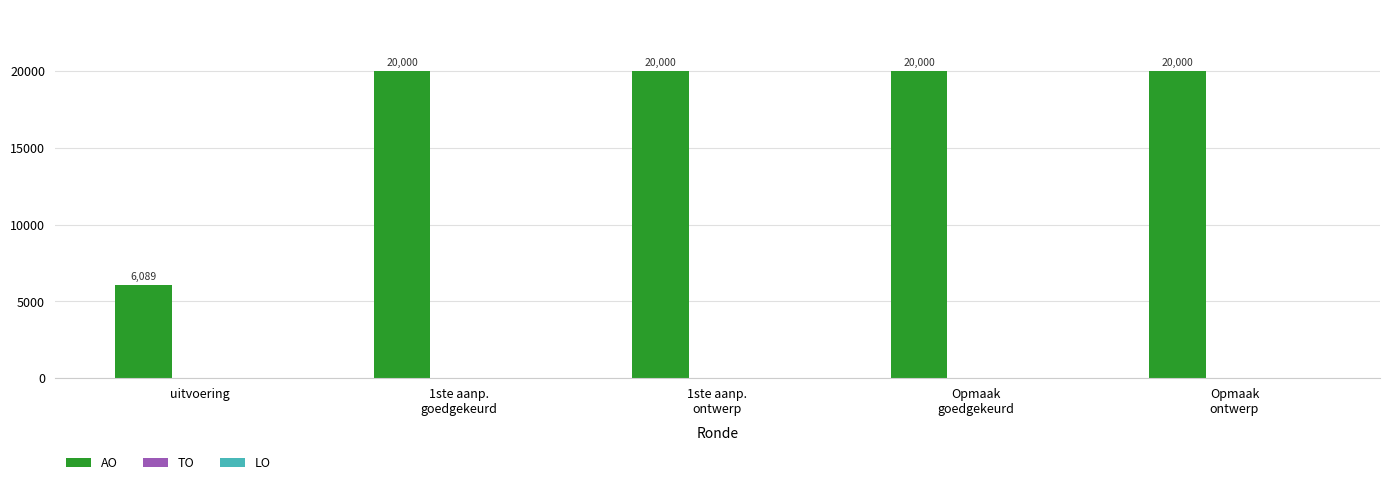

What is the label of the 4th bar from the left?

Opmaak
goedgekeurd